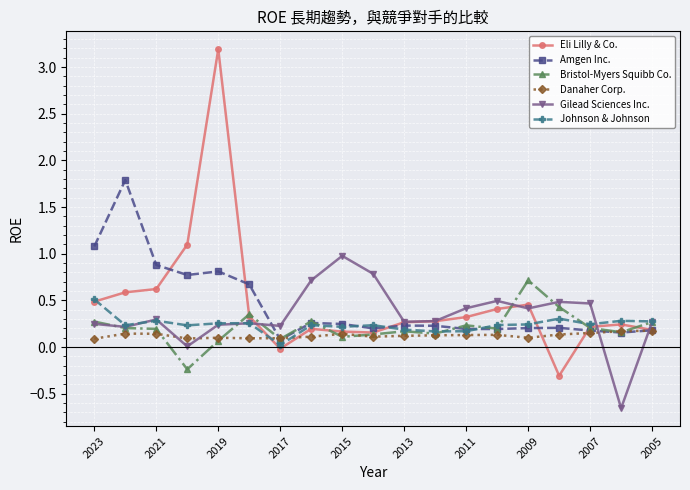

Rank the series by their maximum value, from lowest to highest.

Danaher Corp., Johnson & Johnson, Bristol-Myers Squibb Co., Gilead Sciences Inc., Amgen Inc., Eli Lilly & Co.